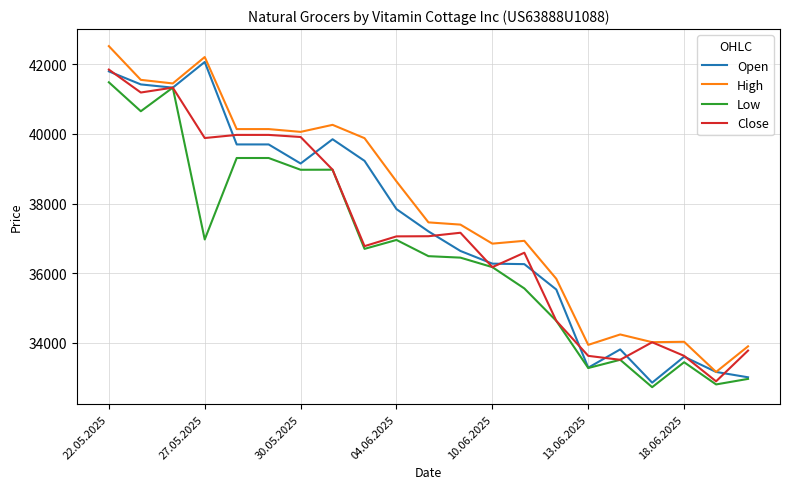

What is the lowest value of the High series?

33162